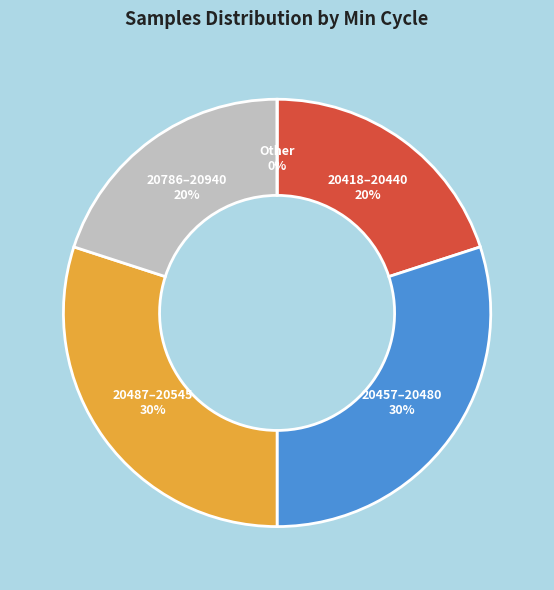

Does 20510 represent more than half of the total?

No